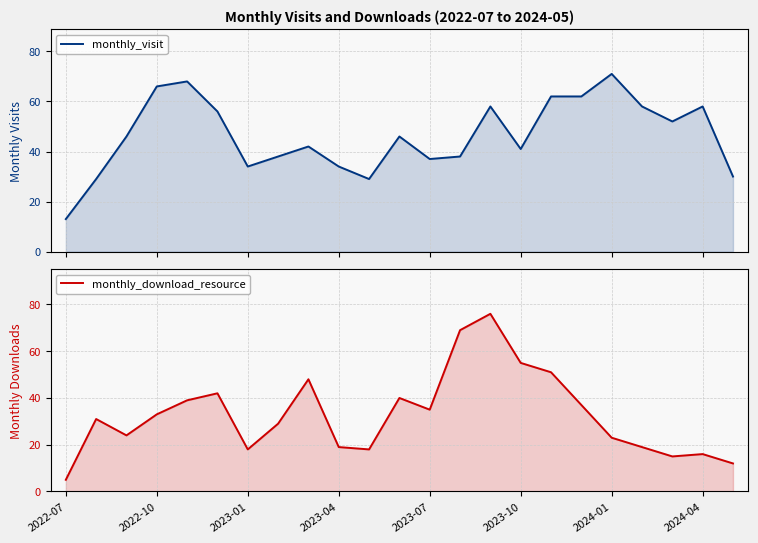

What is the sum of the monthly_visit values at 18 and 20?

123